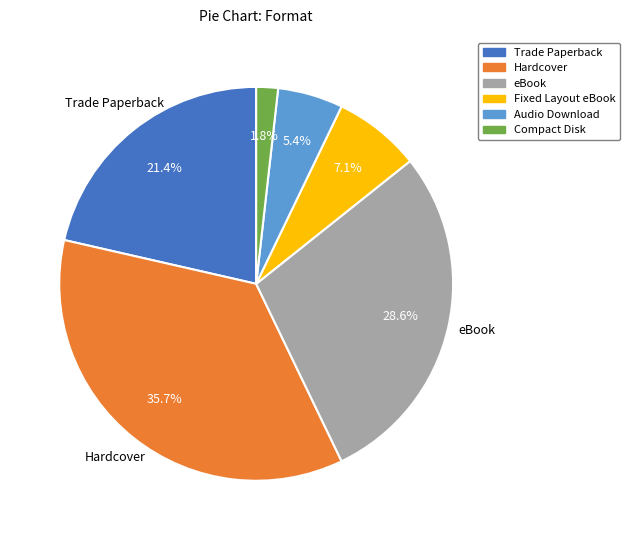

To the nearest percent, what percentage of the pie is Compact Disk?

2%